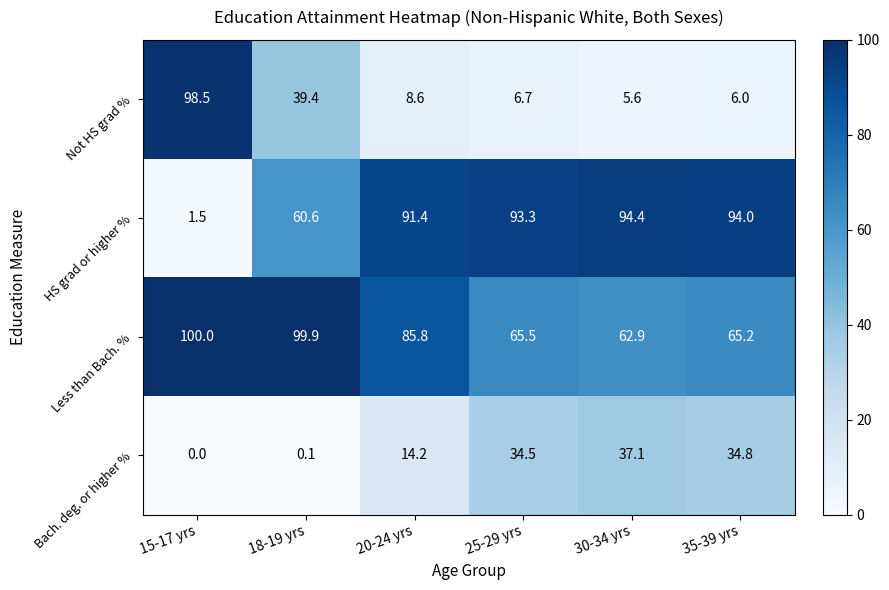

What is the difference between the Less than Bach. % values at 25-29 yrs and 15-17 yrs?

34.5